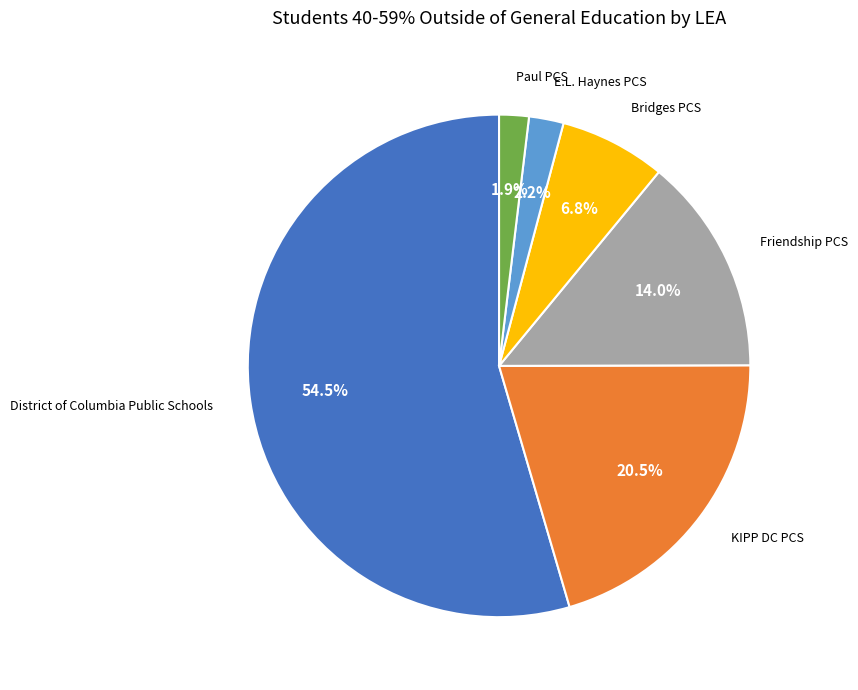

How many slices are in this pie chart?

6